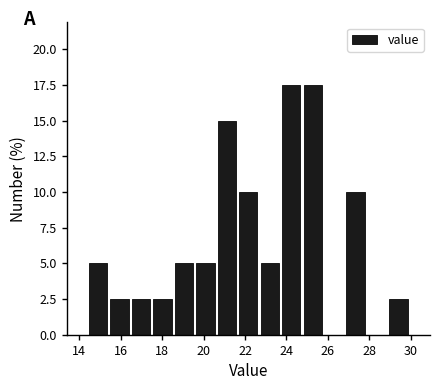

Reading left to right, transcribe this chart: for each bar, give the range it covers on the x-axis and its height. Neither the bar edges nor the heights are printed on the chart, so give them approximately, as read against the axes.

14.4 to 15.4: 5.0
15.4 to 16.4: 2.5
16.4 to 17.6: 2.5
17.6 to 18.6: 2.5
18.6 to 19.6: 5.0
19.6 to 20.6: 5.0
20.6 to 21.6: 15.0
21.6 to 22.6: 10.0
22.6 to 23.8: 5.0
23.8 to 24.8: 17.5
24.8 to 25.8: 17.5
25.8 to 26.8: 0
26.8 to 27.8: 10.0
27.8 to 28.8: 0
28.8 to 30.0: 2.5